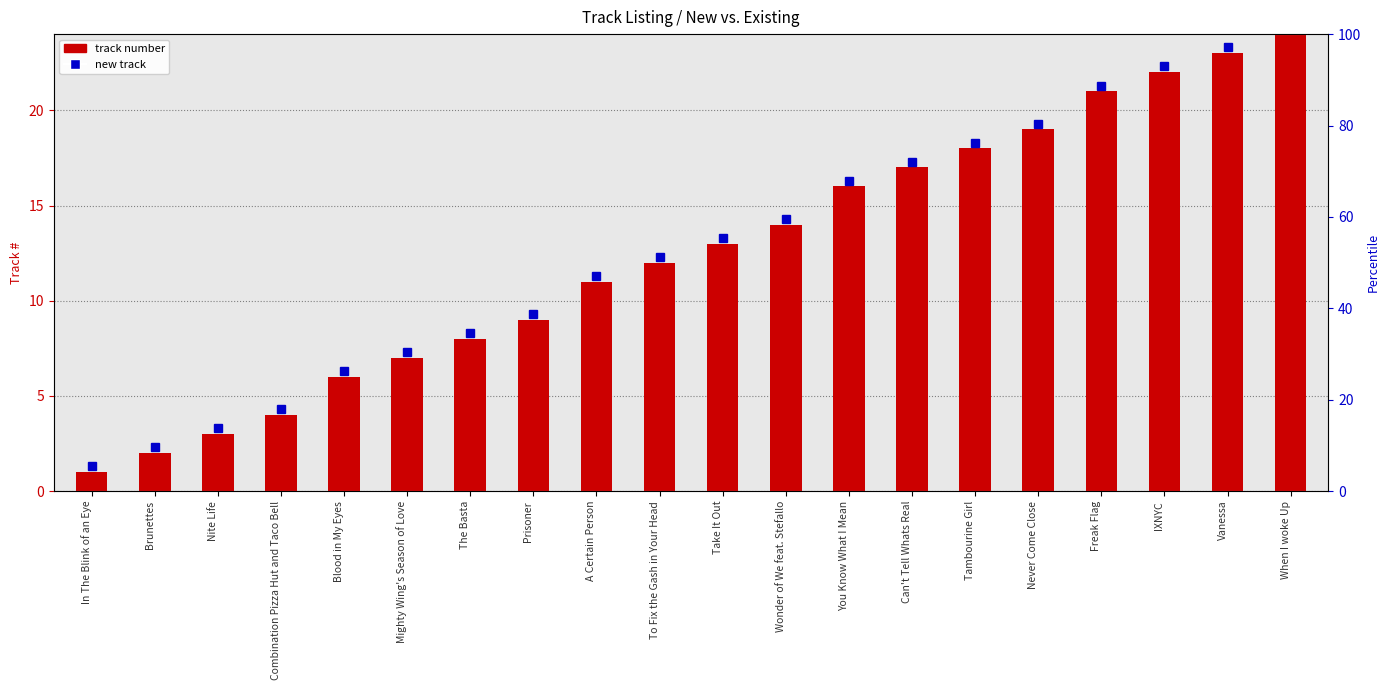

Is it true that the value at You Know What I Mean is 6?

False